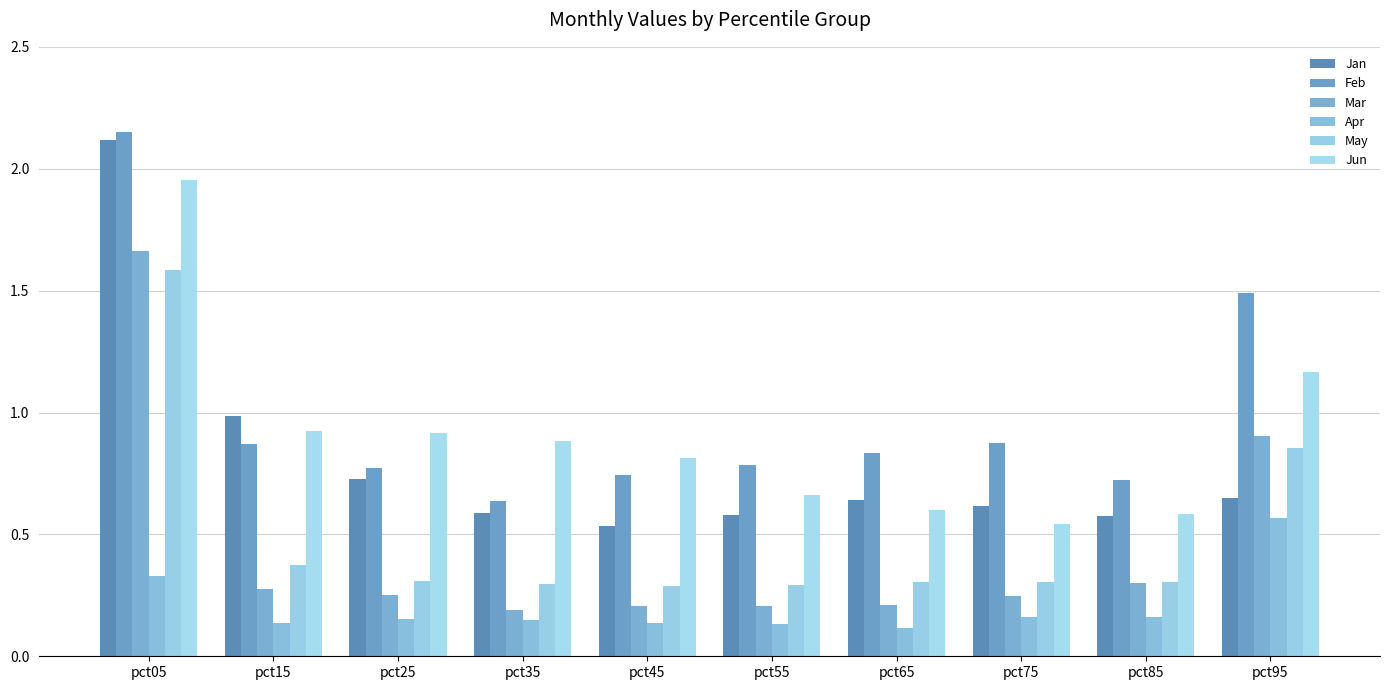

Rank the series at pct85 from lowest to highest value.

Apr, Mar, May, Jan, Jun, Feb